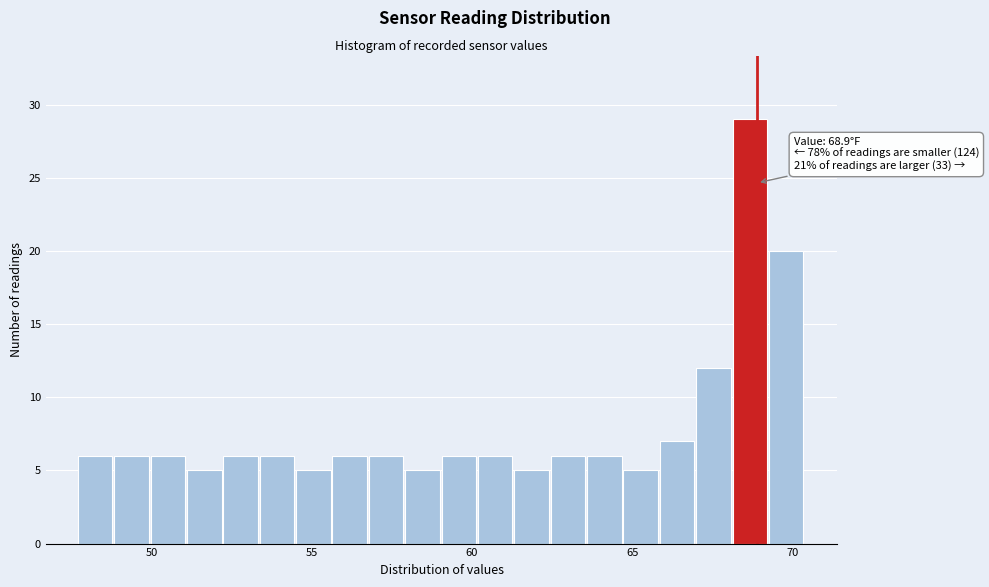

Around what value on the x-axis is the tallest bar? Give the approximate position of its centre, as read against the axis.

68.5